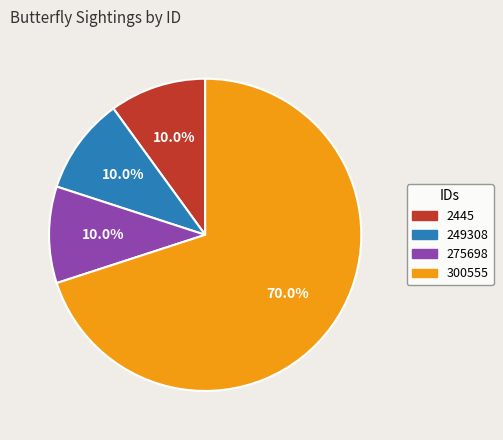

What percentage is NOT represented by 2445?

90.0%